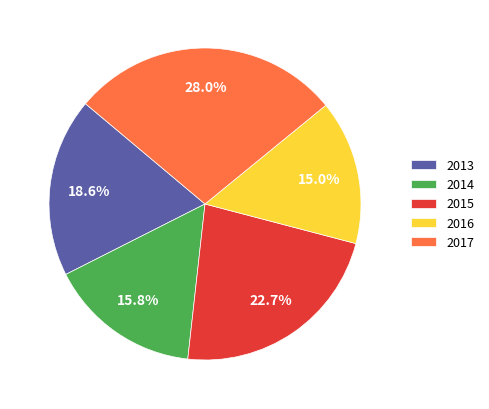

To the nearest percent, what is the difference between the largest and smallest slice percentages?

13%